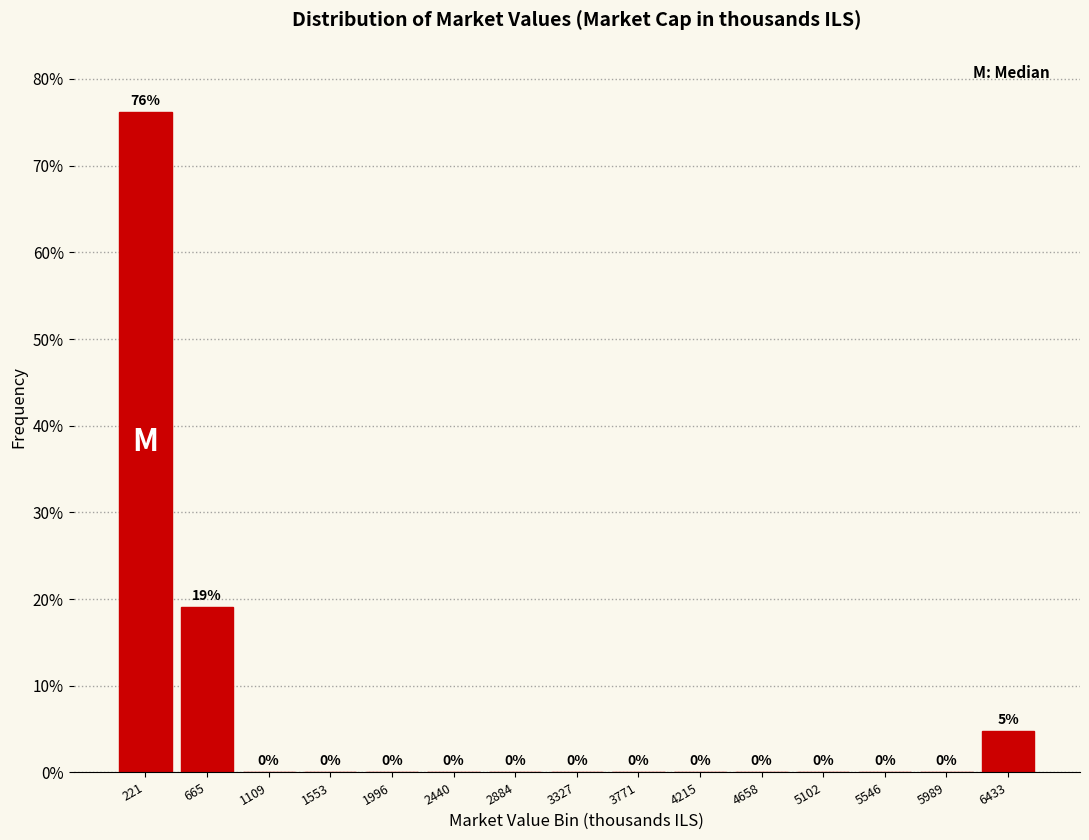

Over which range of the x-axis is the bar tallest?

0 to 450